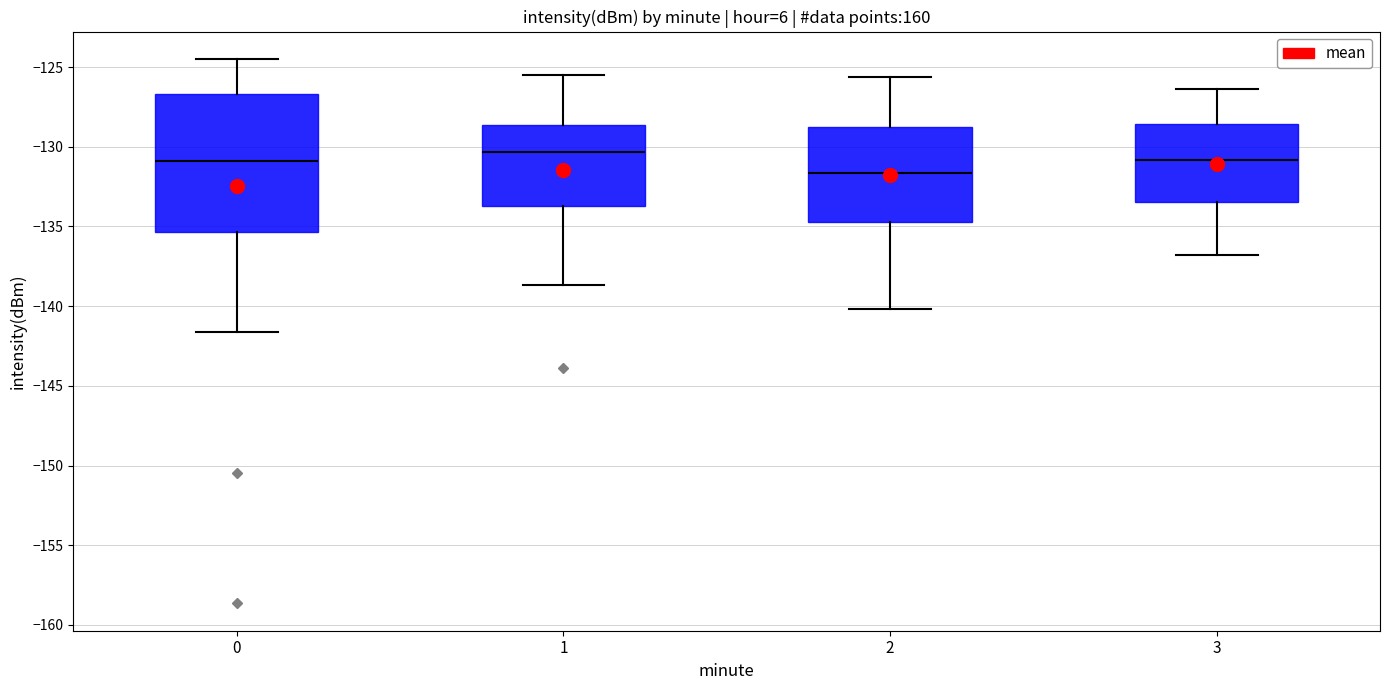

Which box's median line is the highest?

1